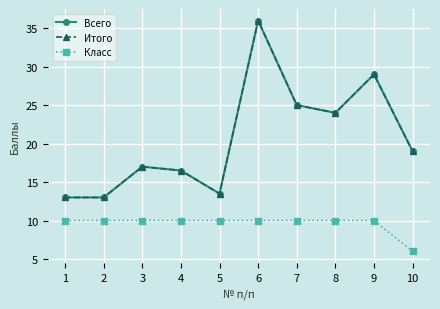

Is this an area chart (filled region under the line)?

No